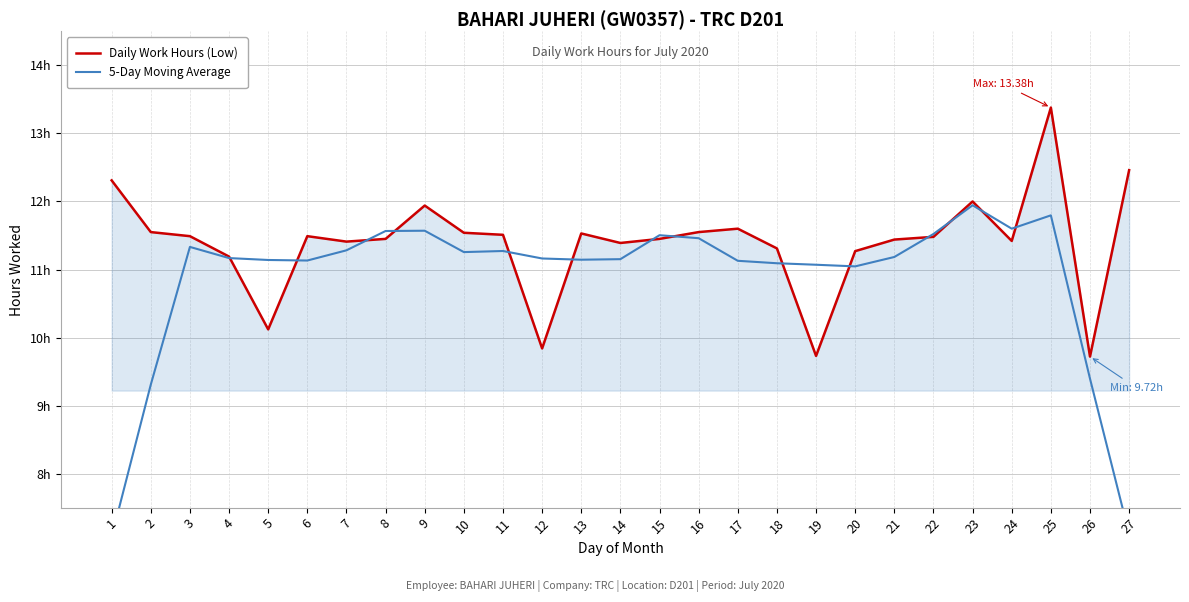

Rank the categories by 5-Day Moving Average value from highest to lowest.

23, 25, 24, 9, 8, 22, 15, 16, 3, 7, 11, 10, 21, 4, 12, 14, 13, 5, 6, 17, 18, 19, 20, 26, 2, 27, 1